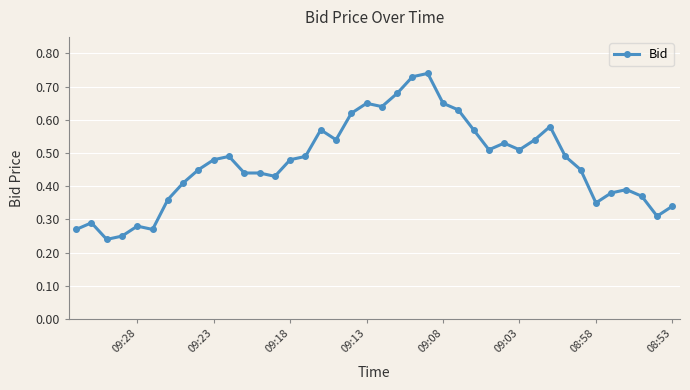

What is the difference between the maximum and minimum values?

0.5